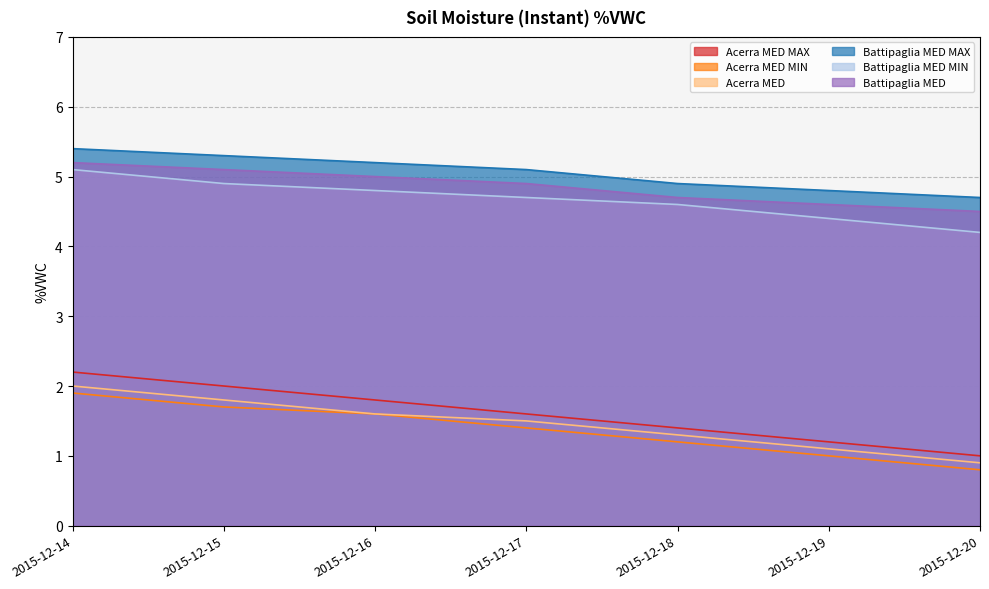

What are all the series names shown in the legend?

Acerra MED MAX, Acerra MED MIN, Acerra MED, Battipaglia MED MAX, Battipaglia MED MIN, Battipaglia MED